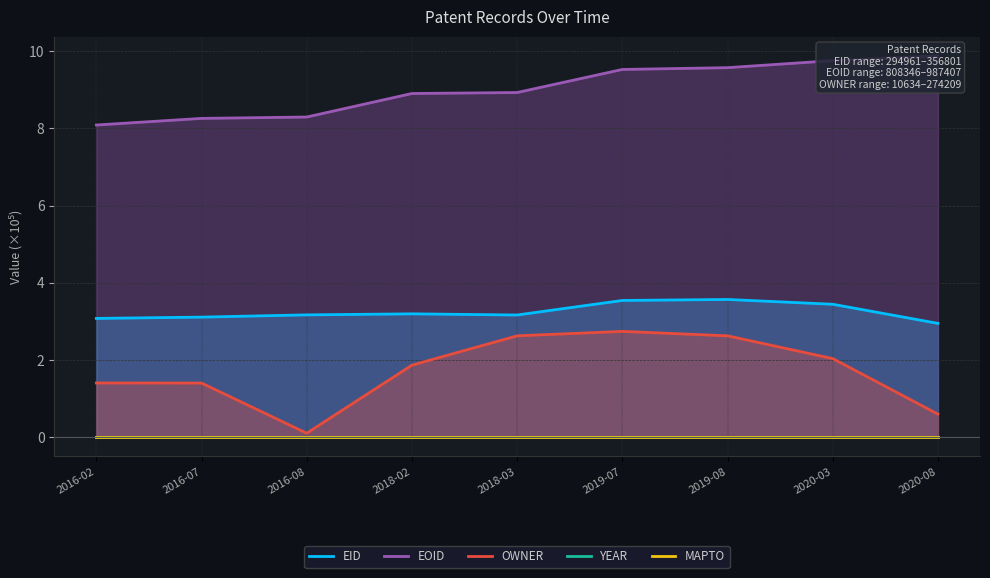

Reading right to left, extract all data points from this chart.

EID: 2020-08=2.9	2020-03=3.4	2019-08=3.6	2019-07=3.5	2018-03=3.2	2018-02=3.2	2016-08=3.2	2016-07=3.1	2016-02=3.1
EOID: 2020-08=9.9	2020-03=9.7	2019-08=9.6	2019-07=9.5	2018-03=8.9	2018-02=8.9	2016-08=8.3	2016-07=8.3	2016-02=8.1
OWNER: 2020-08=0.6	2020-03=2.0	2019-08=2.6	2019-07=2.7	2018-03=2.6	2018-02=1.9	2016-08=0.1	2016-07=1.4	2016-02=1.4
YEAR: 2020-08=0.0	2020-03=0.0	2019-08=0.0	2019-07=0.0	2018-03=0.0	2018-02=0.0	2016-08=0.0	2016-07=0.0	2016-02=0.0
MAPTO: 2020-08=0.0	2020-03=0.0	2019-08=0.0	2019-07=0.0	2018-03=0.0	2018-02=0.0	2016-08=0.0	2016-07=0.0	2016-02=0.0